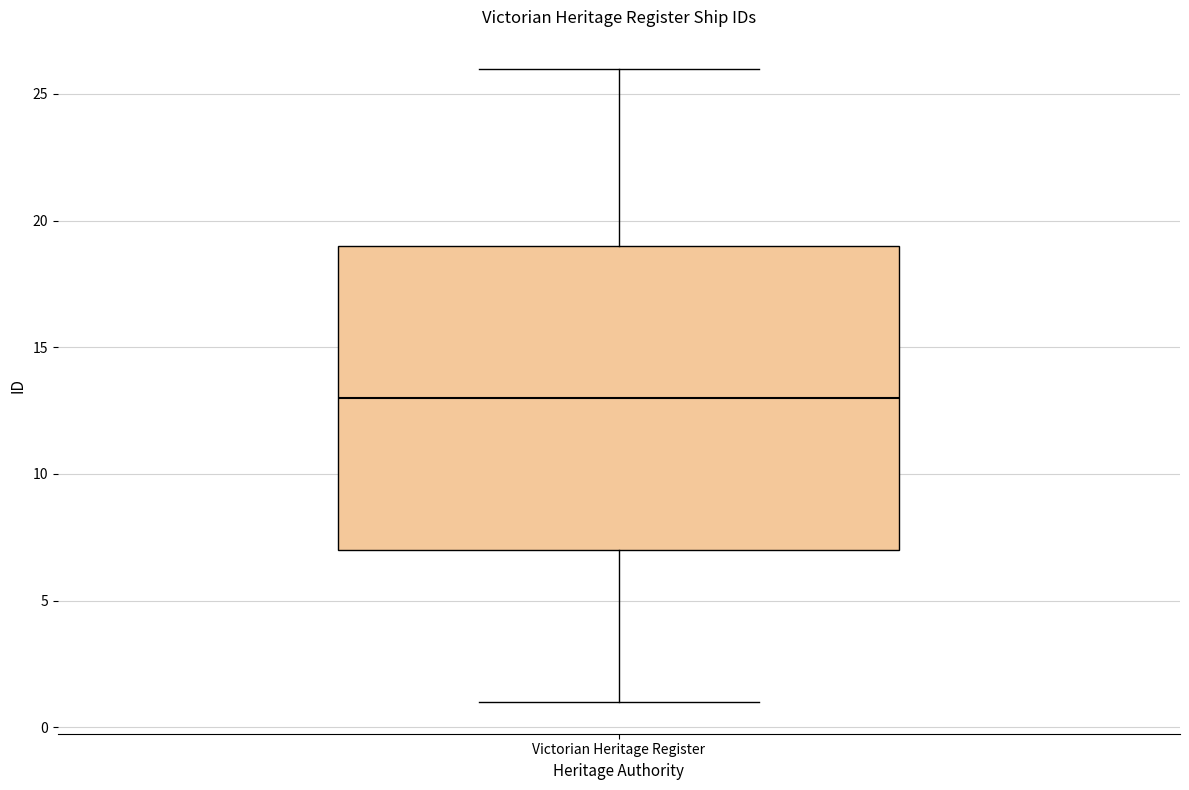

Transcribe this box plot: give where the median line is, the range the box spans, and where the two whiskers end, as read against the y-axis. The values are not printed on the chart, so give them approximately, as read against the axis.

median 13, box 7 to 19, whiskers 1 to 26